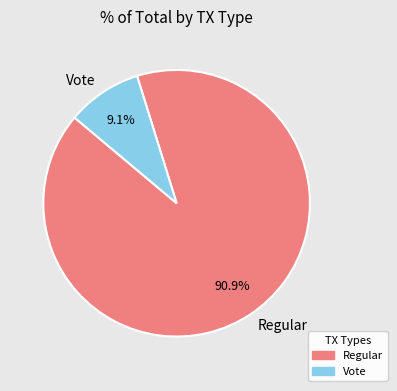

To the nearest percent, what is the combined percentage of Vote and Regular?

100%